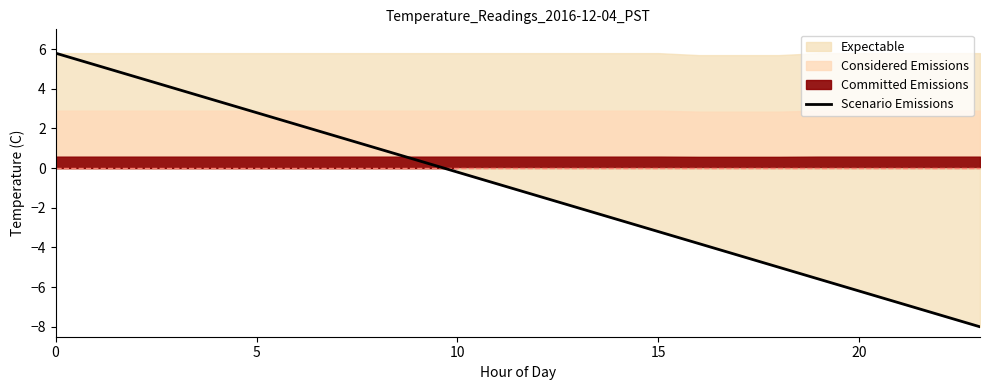

What is the sum of all values?

-26.4